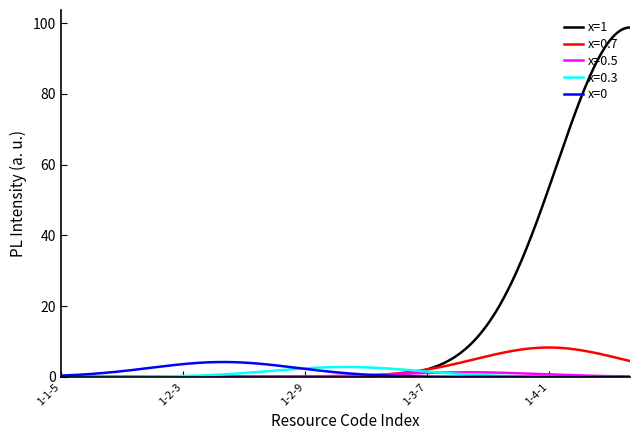

Which series has the largest total across all categories?

x=1